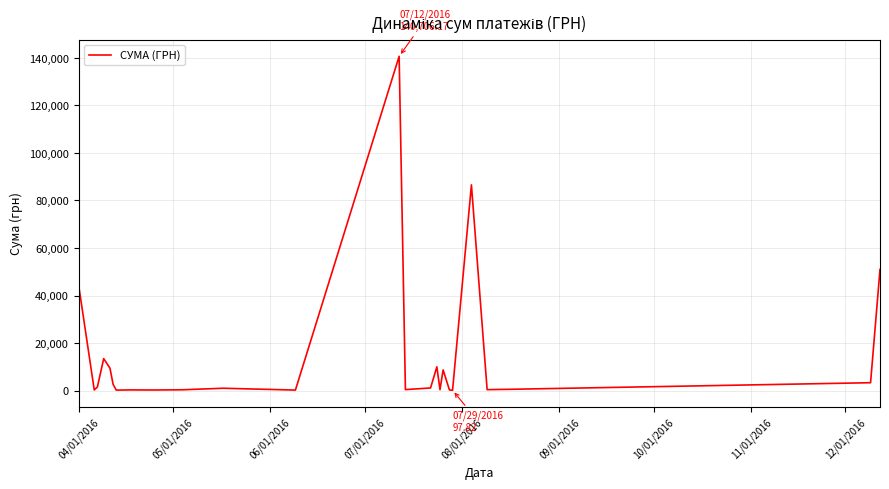

What is the greatest value displayed?

140706.2